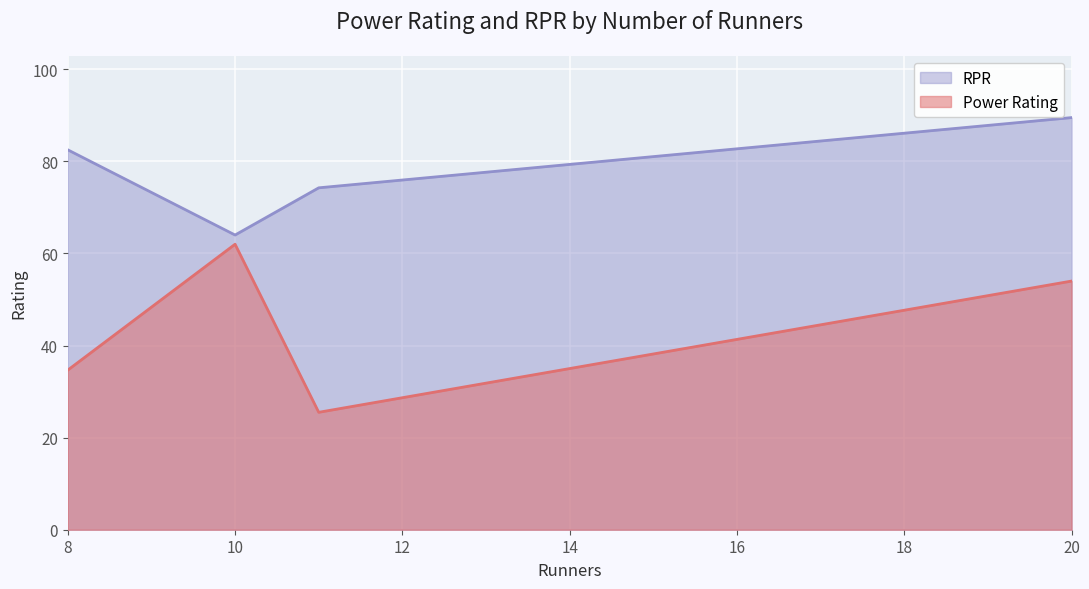

Between 20 and 11, which series saw the biggest shift?

Power Rating